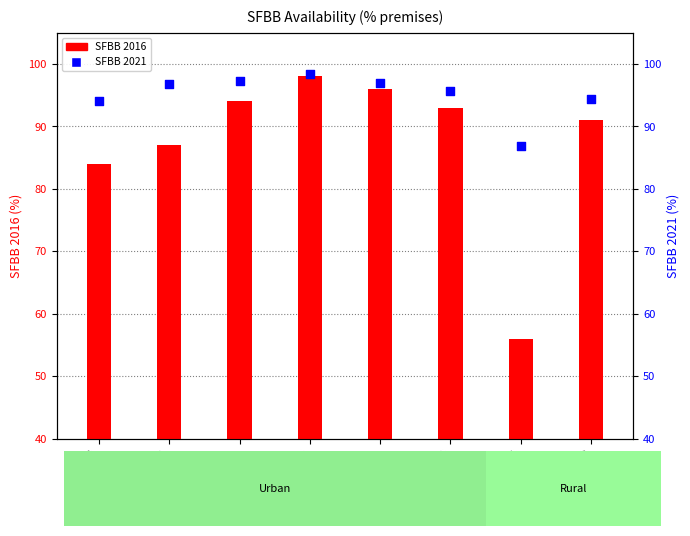

Which series reaches the minimum Y coordinate?

SFBB 2016